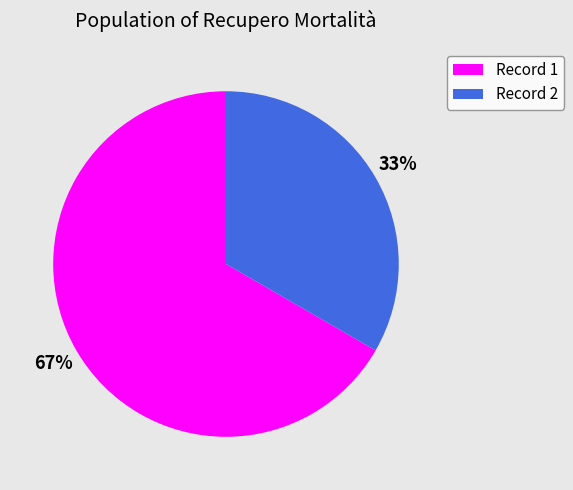

True or false: Record 2 accounts for 47% of the total.

False